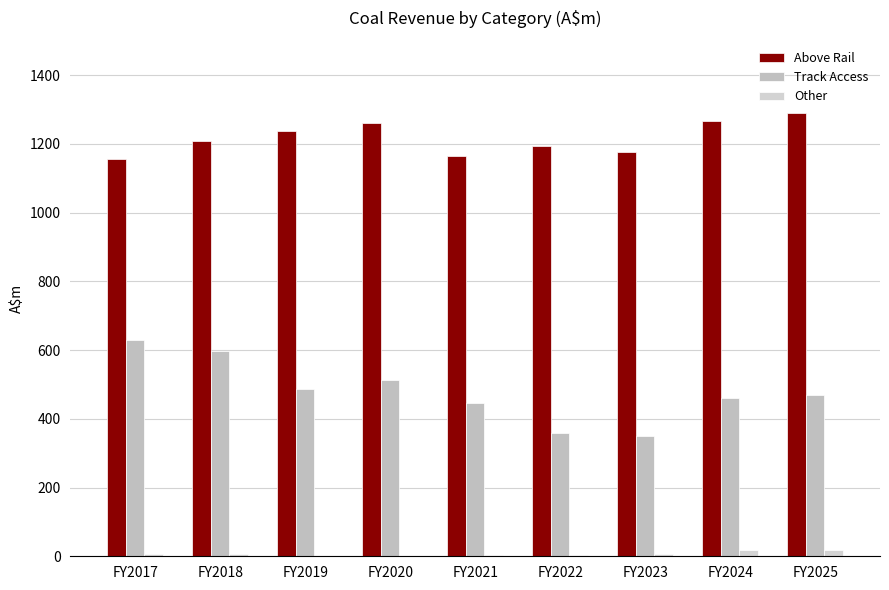

Reading left to right, what are all the values shown in this chart?

Above Rail: 1156.8	1207.8	1236.2	1260.3	1163.6	1195.0	1175.0	1266.0	1290.0
Track Access: 630.3	598.1	487.7	512.8	445.1	360.0	350.0	460.0	469.0
Other: 7.9	7.3	0.9	2.2	3.4	4.0	6.0	17.0	18.0